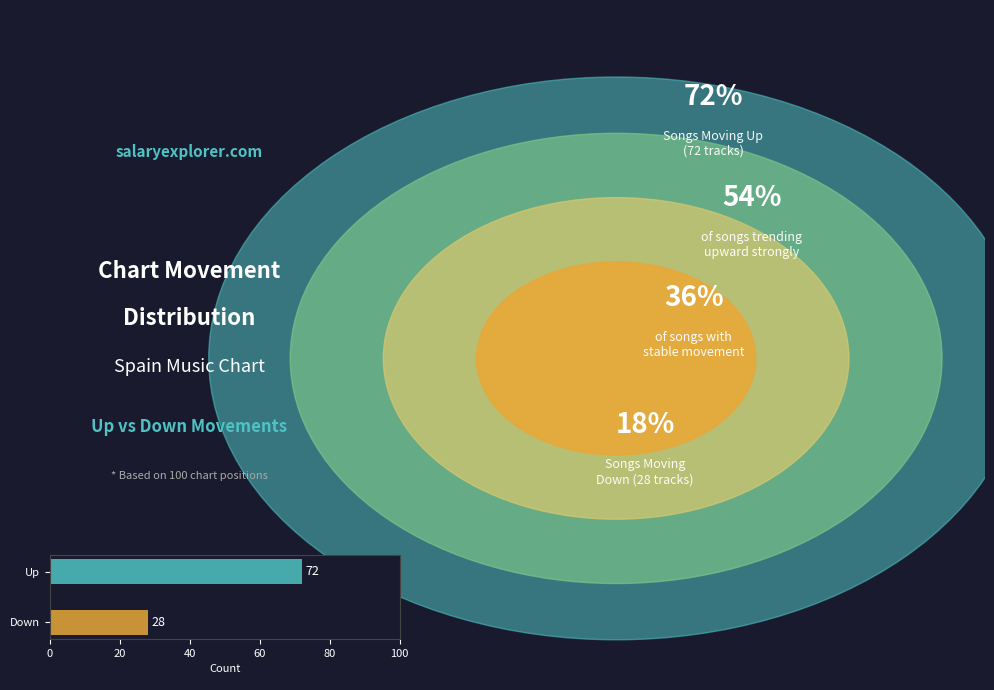

List the labels in order of value, largest first.

Up, Down